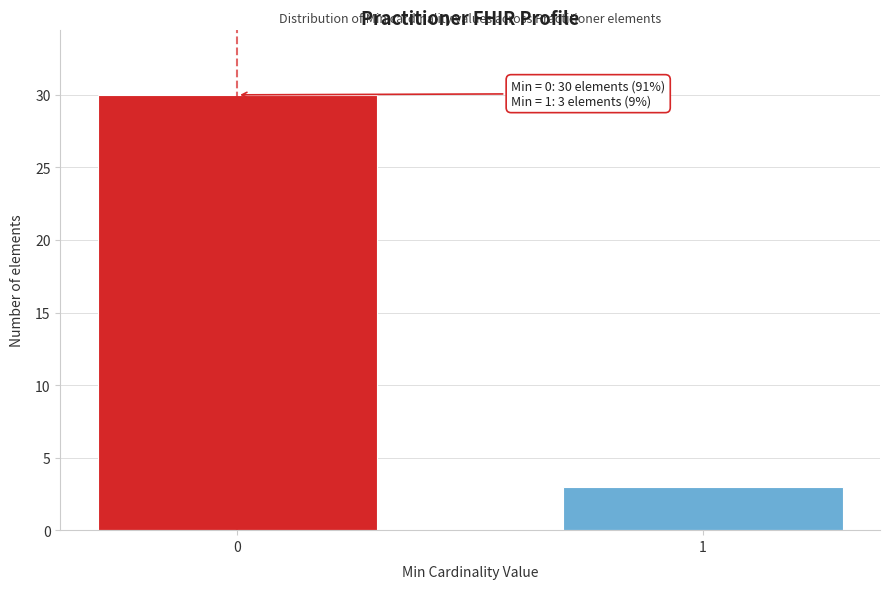

Reading left to right, extract all data points from this chart.

30	3